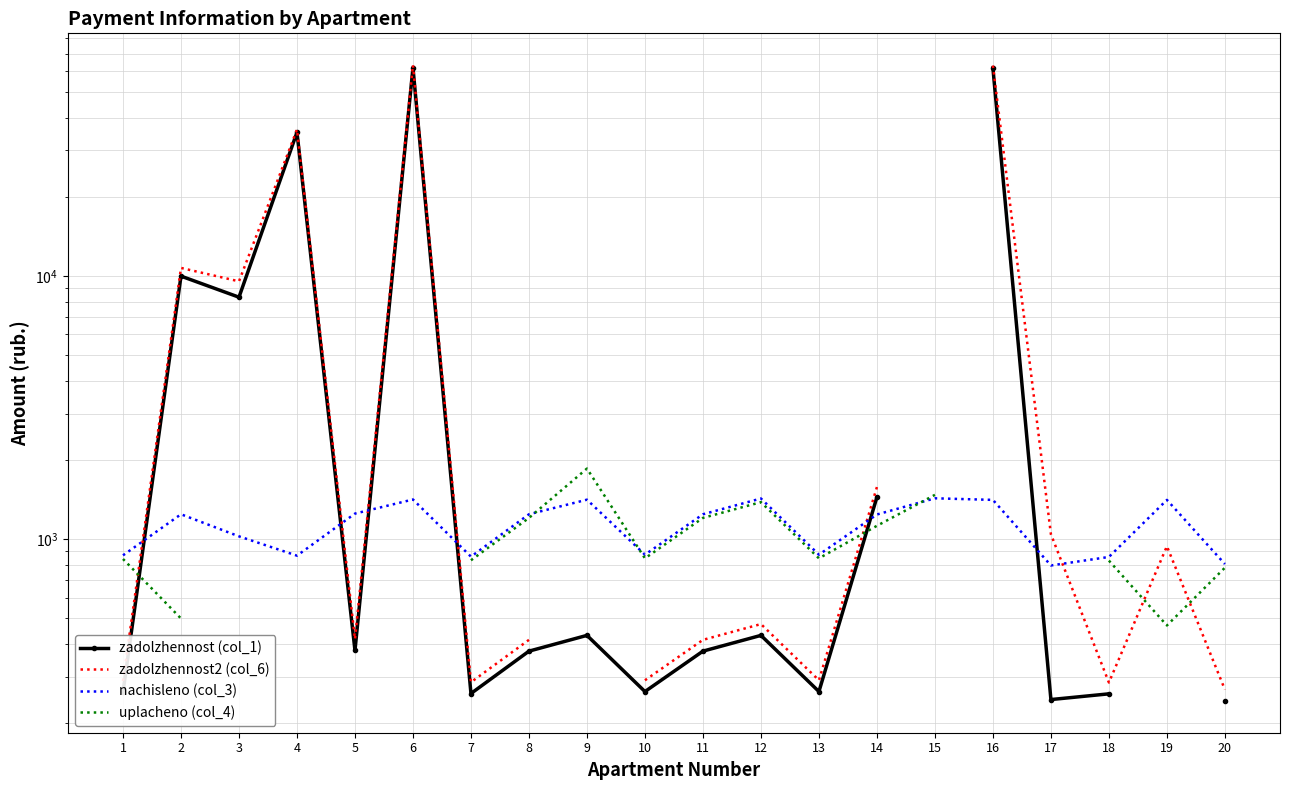

List the series in order of their peak value, highest first.

zadolzhennost2 (col_6), zadolzhennost (col_1), uplacheno (col_4), nachisleno (col_3)